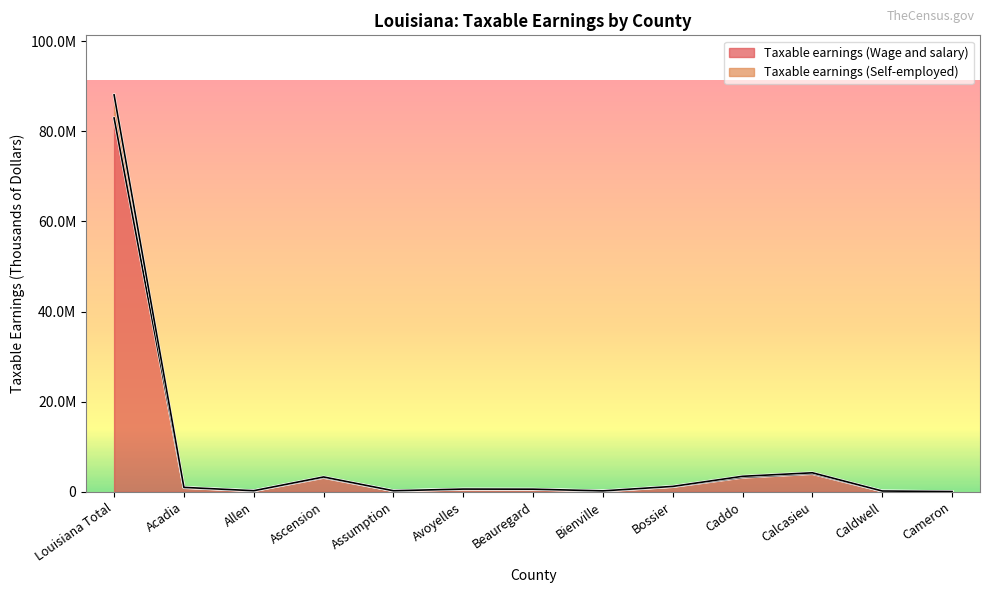

True or false: Taxable earnings (Self-employed) and Taxable earnings (Wage and salary) intersect in this chart.

False